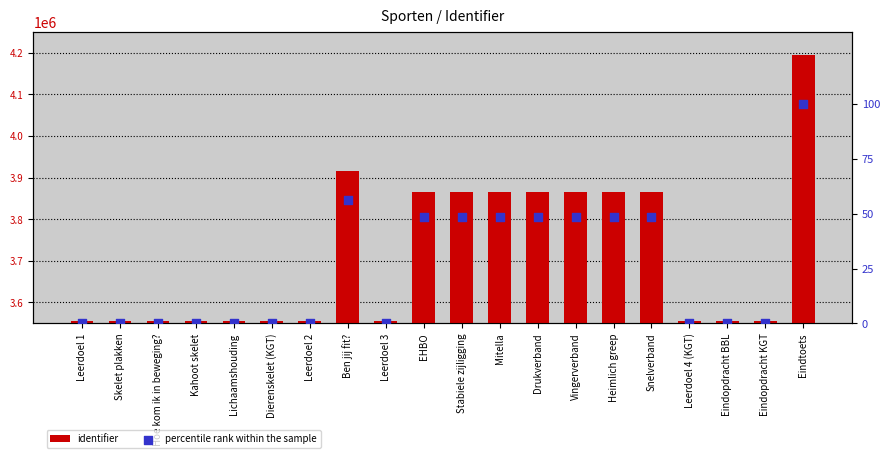

Is the value of percentile rank within the sample at Heimlich greep greater than the value of identifier at Leerdoel 2?

No